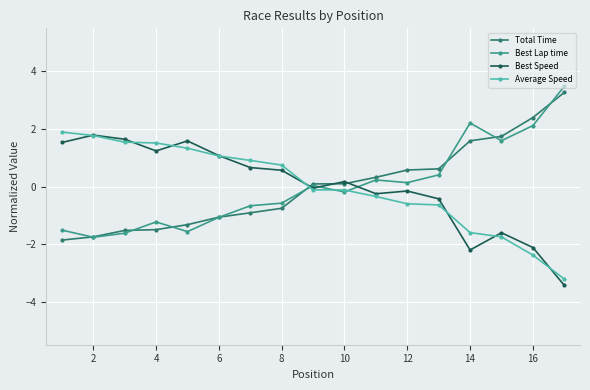

What is the maximum value shown in the chart?

3.5